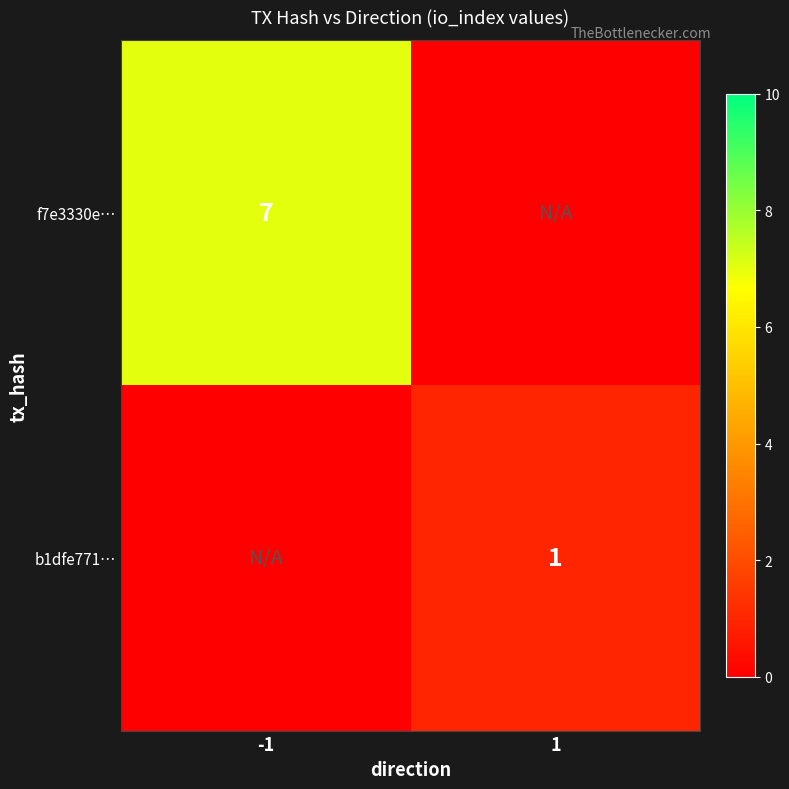

Is it true that b1dfe771… equals 1 at 1?

True